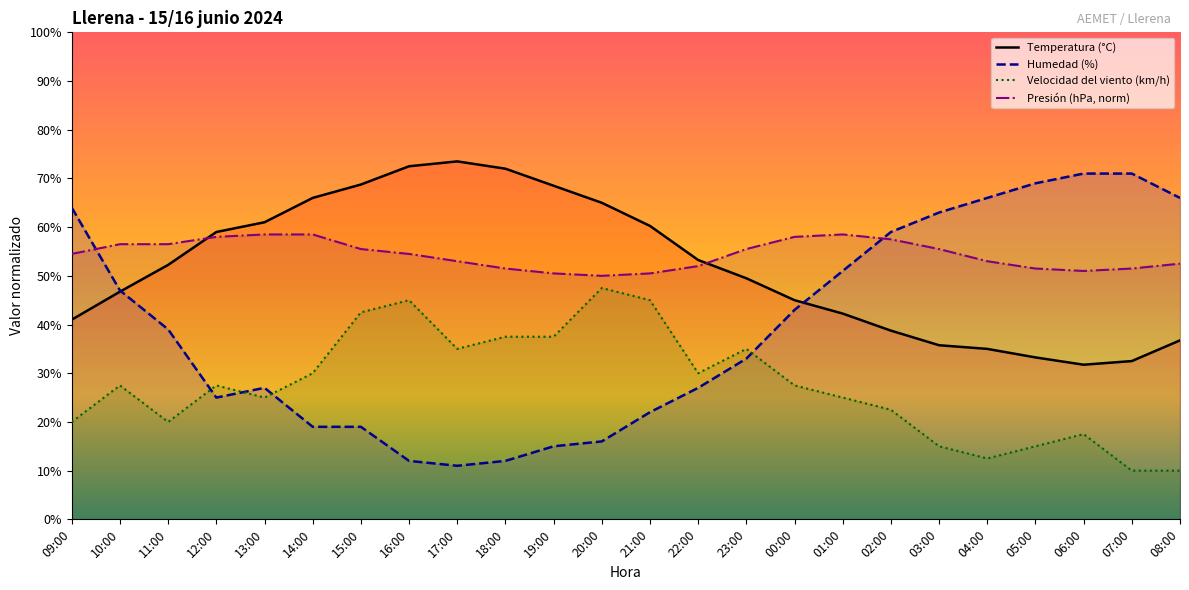

What is the spread (max minus min) of values at 19:00?

53.5